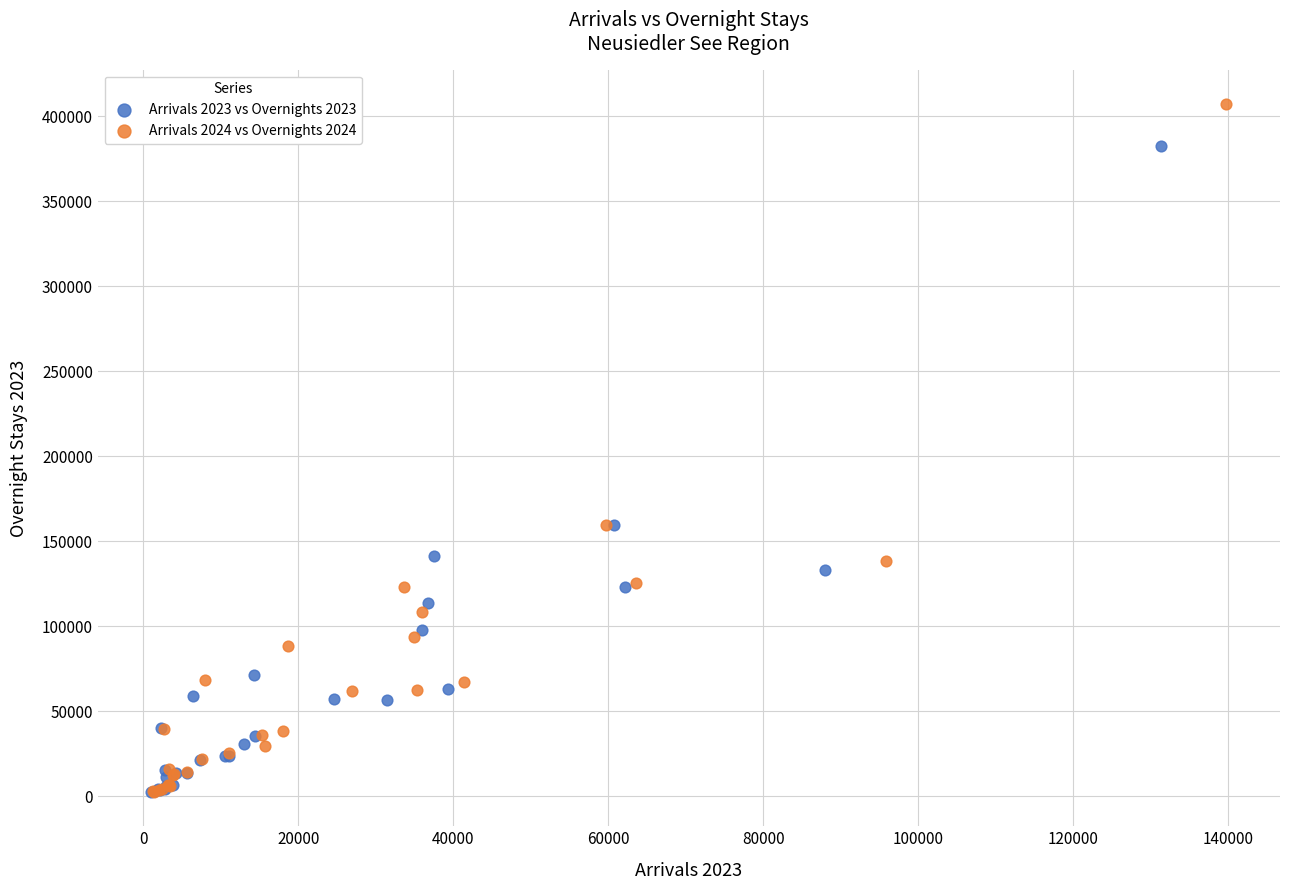

Which series reaches the maximum Y coordinate?

Arrivals 2024 vs Overnights 2024